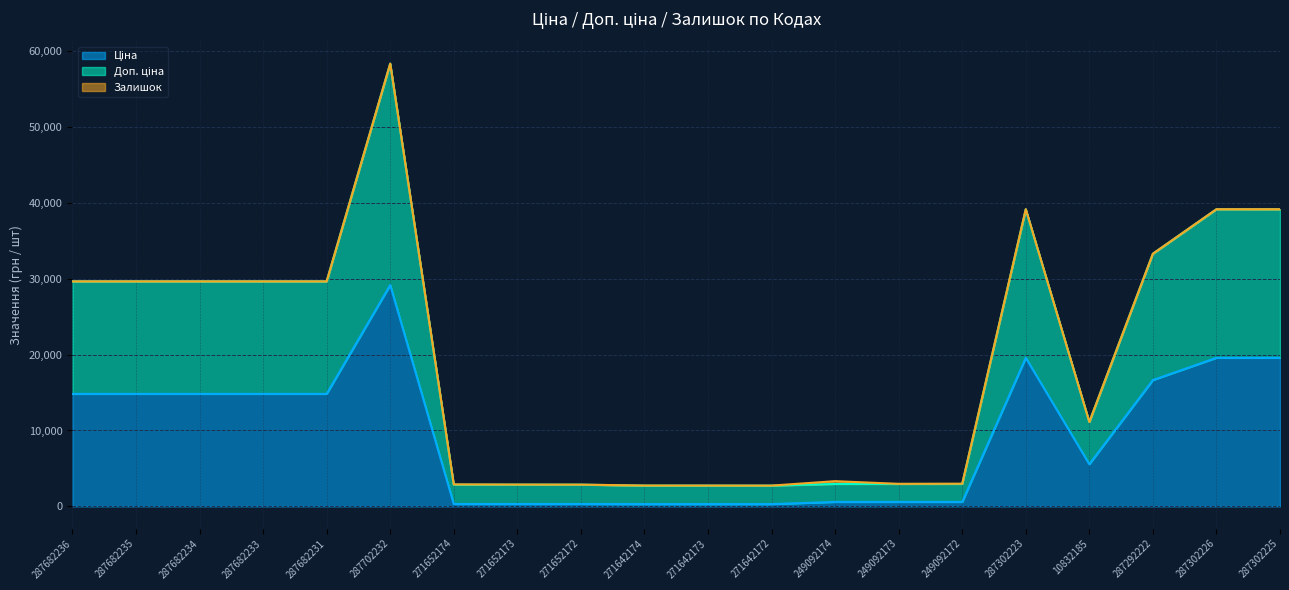

True or false: Ціна and Доп. ціна intersect in this chart.

False